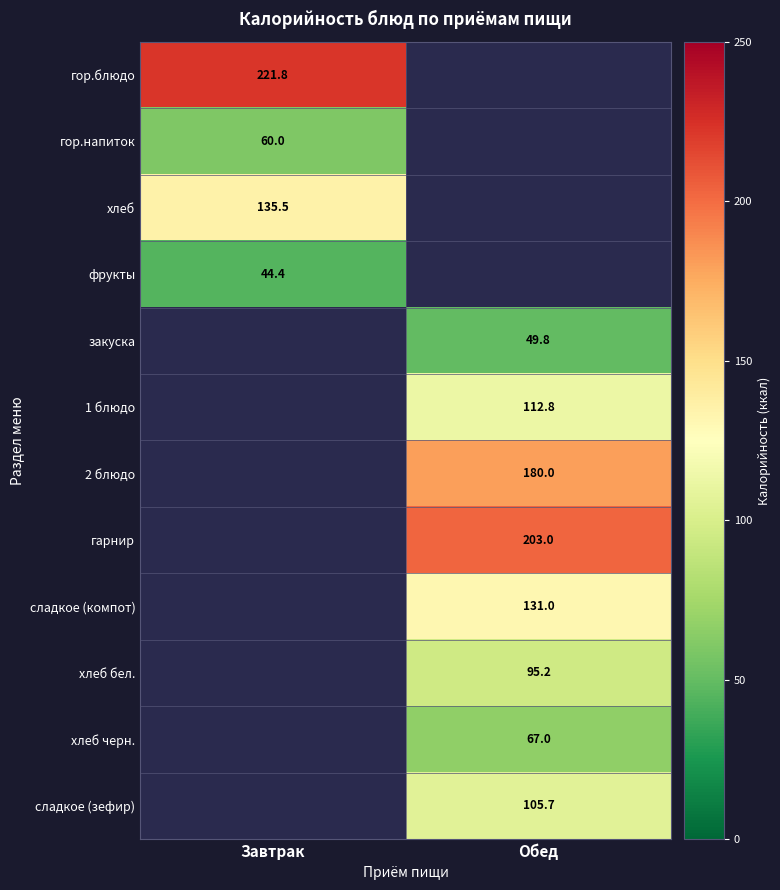

Is the value of 1 блюдо at Обед greater than the value of хлеб бел. at Обед?

Yes